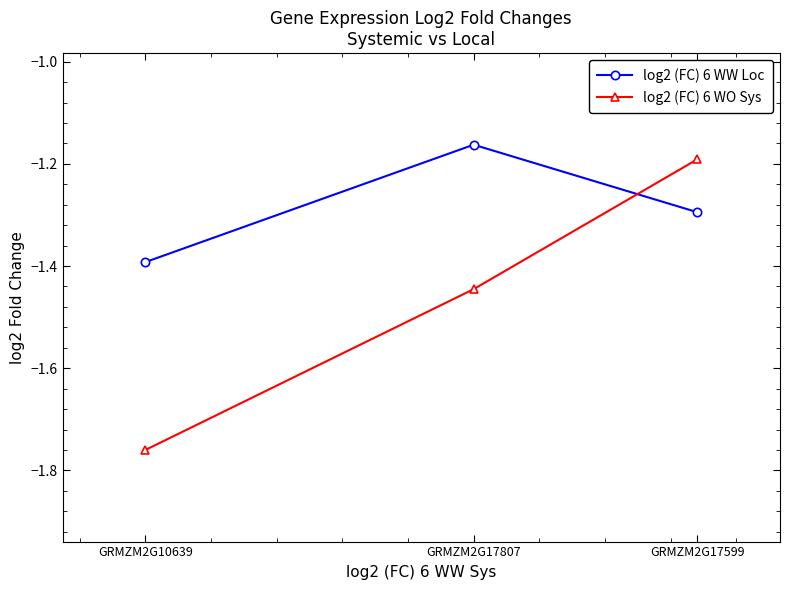

Is this an area chart (filled region under the line)?

No